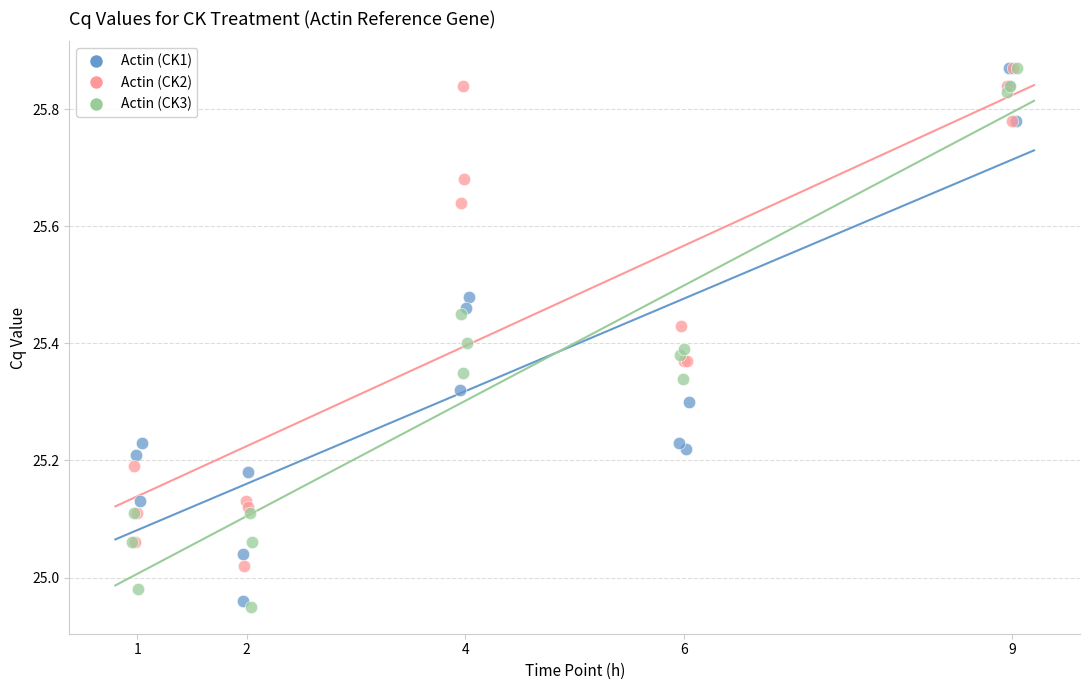

What are all the series names shown in the legend?

Actin (CK1), Actin (CK2), Actin (CK3)